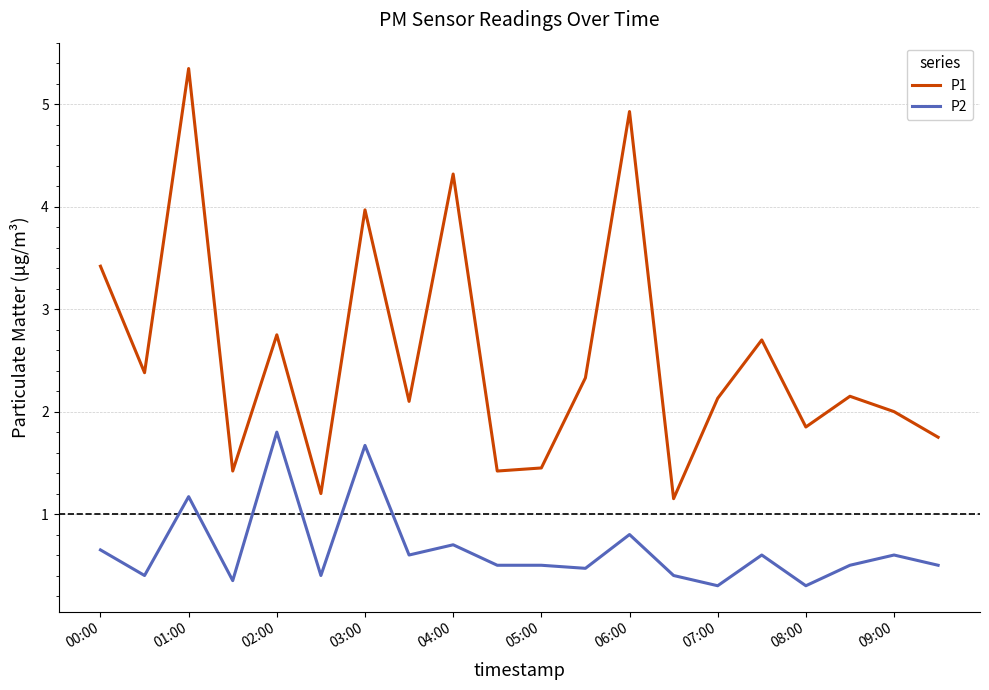

Which series has the widest spread of values?

P1